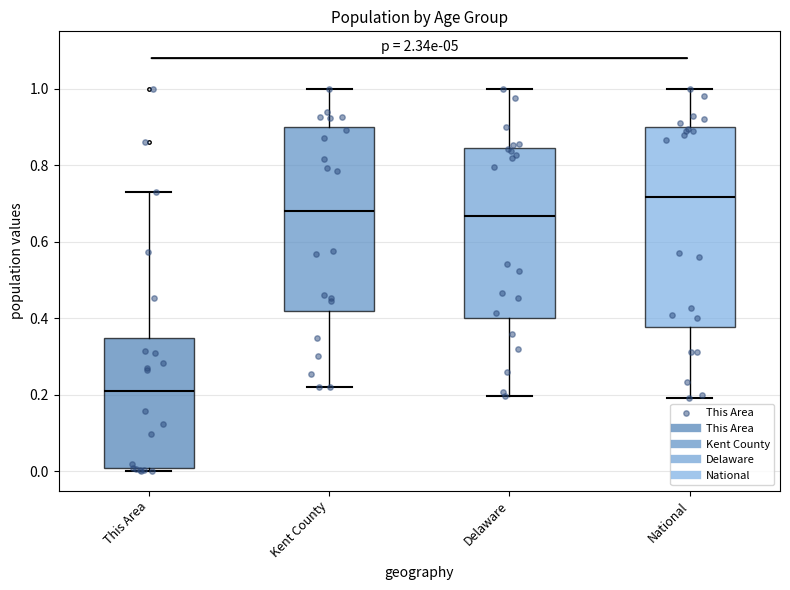

Which box is the tallest, from its lower edge to its upper edge?

National